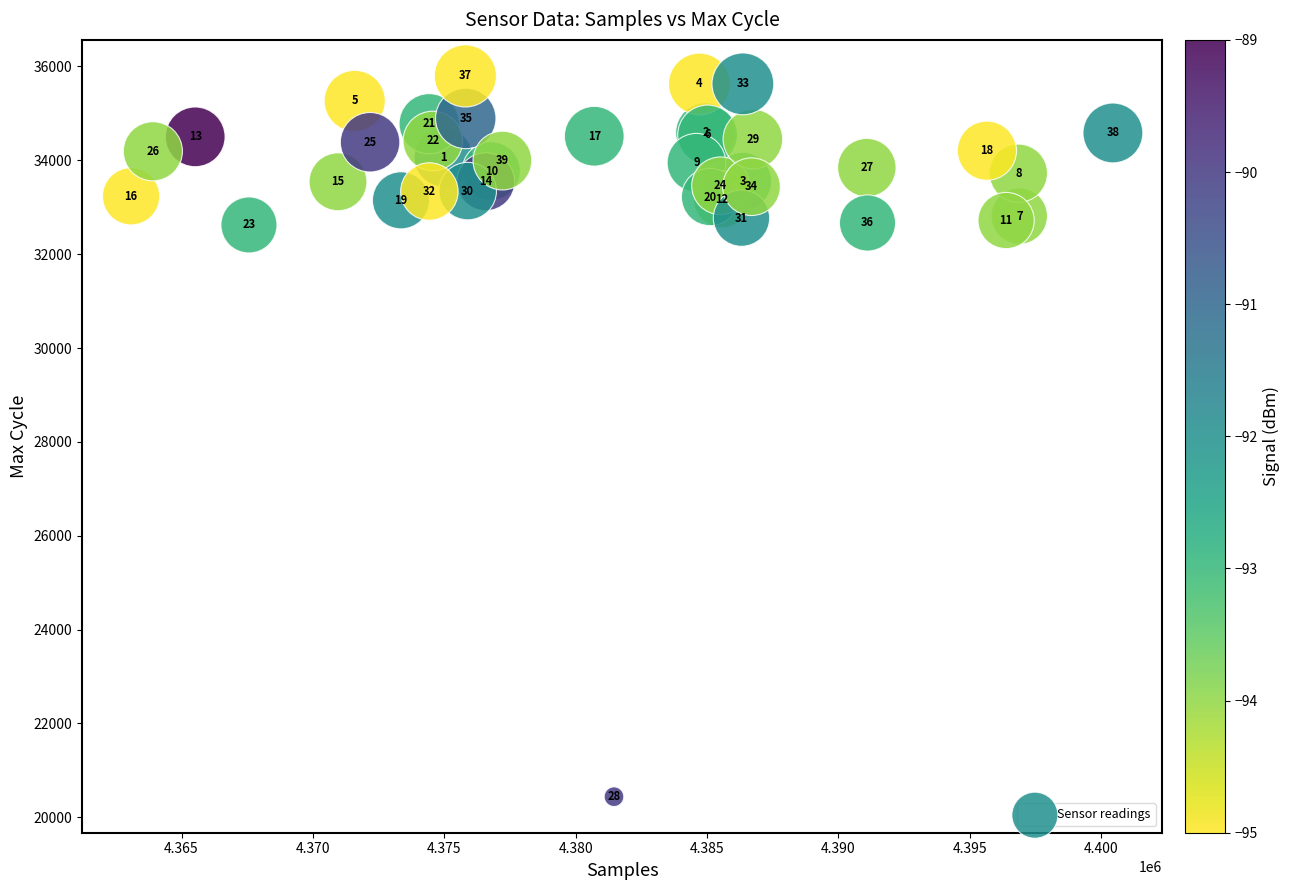

What Y value in the scatter plot is closest to 28119?

32623